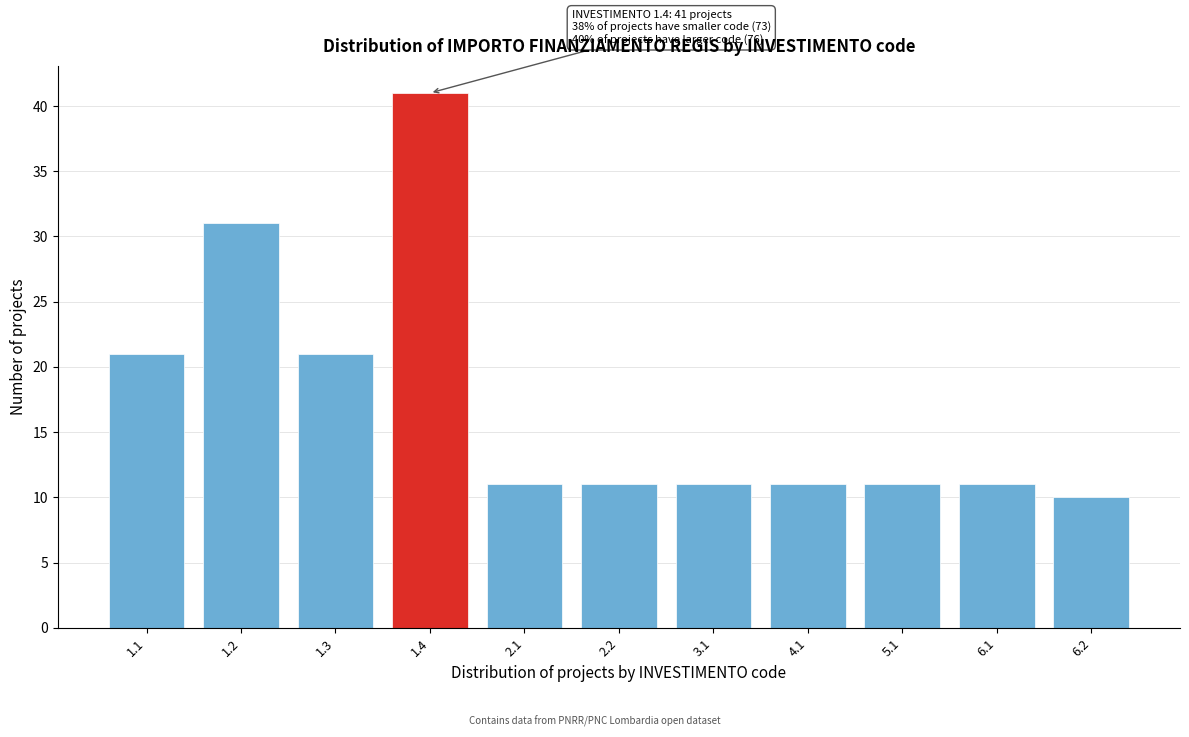

Reading left to right, list all the values displayed in this chart.

21	31	21	41	11	11	11	11	11	11	10